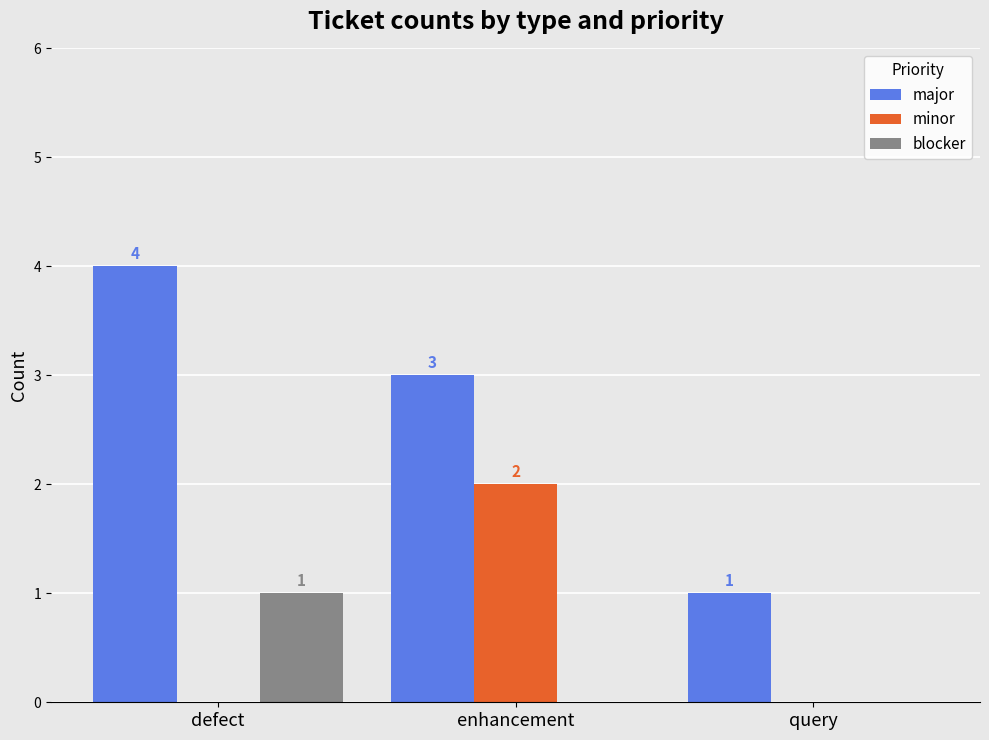

How many major values are between 1 and 4?

3